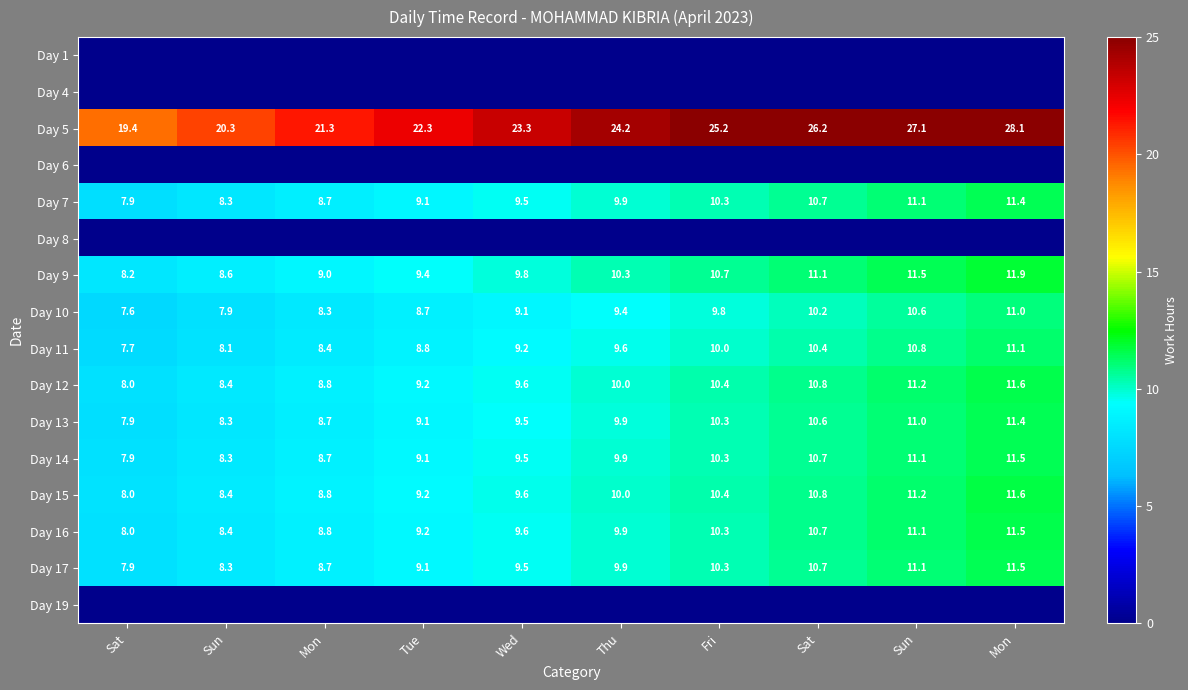

At which label is Day 17 closest to 9?

Tue